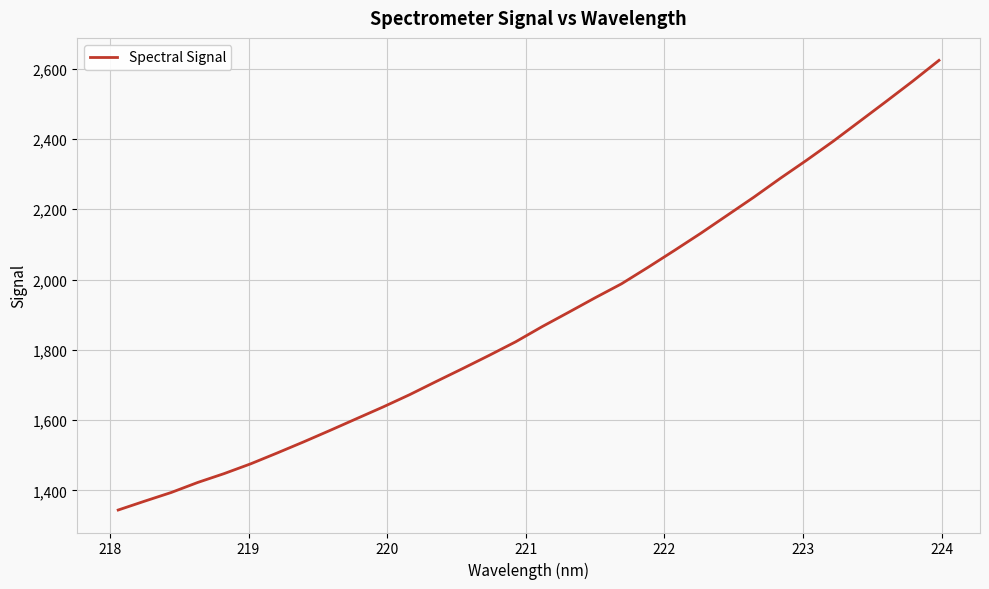

What is the difference between the maximum and minimum values?

1279.2